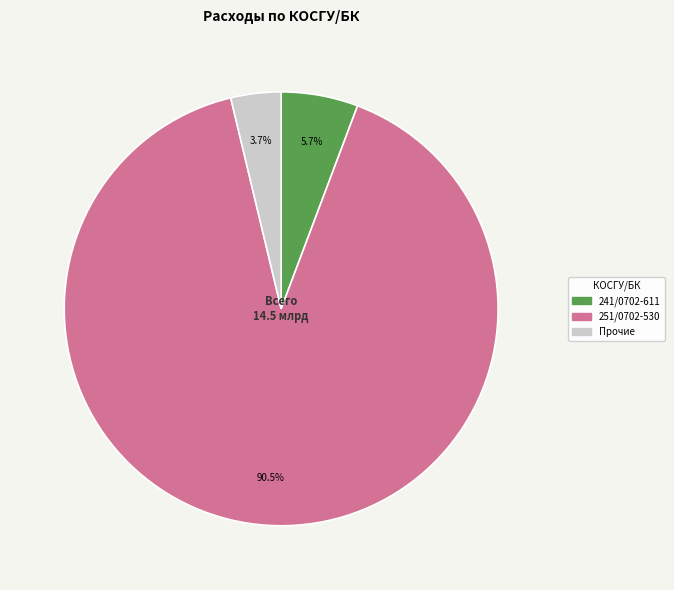

Is there a majority slice in this chart?

Yes